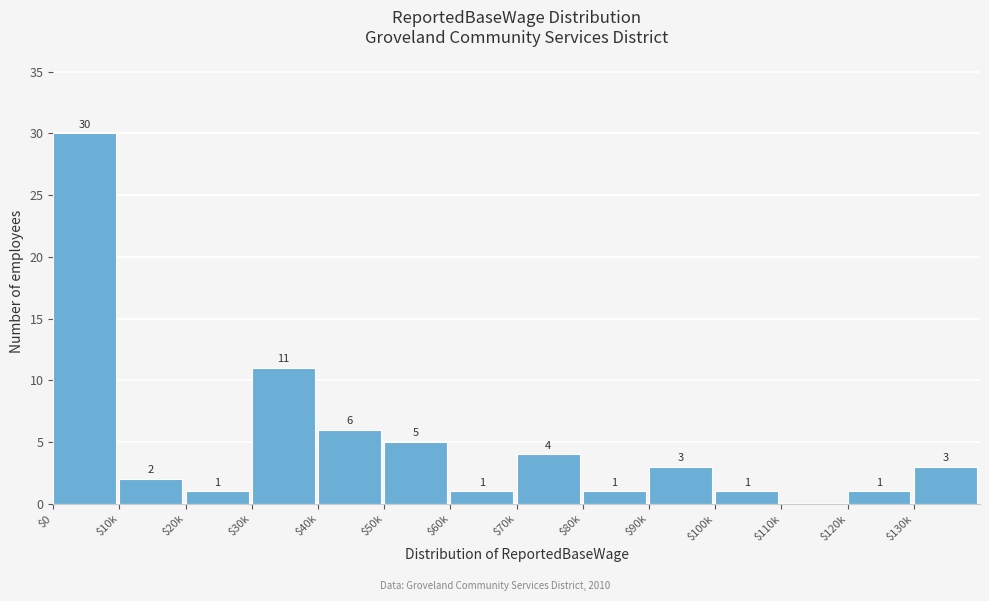

The chart shows a value of 3 at $130k. True or false?

True